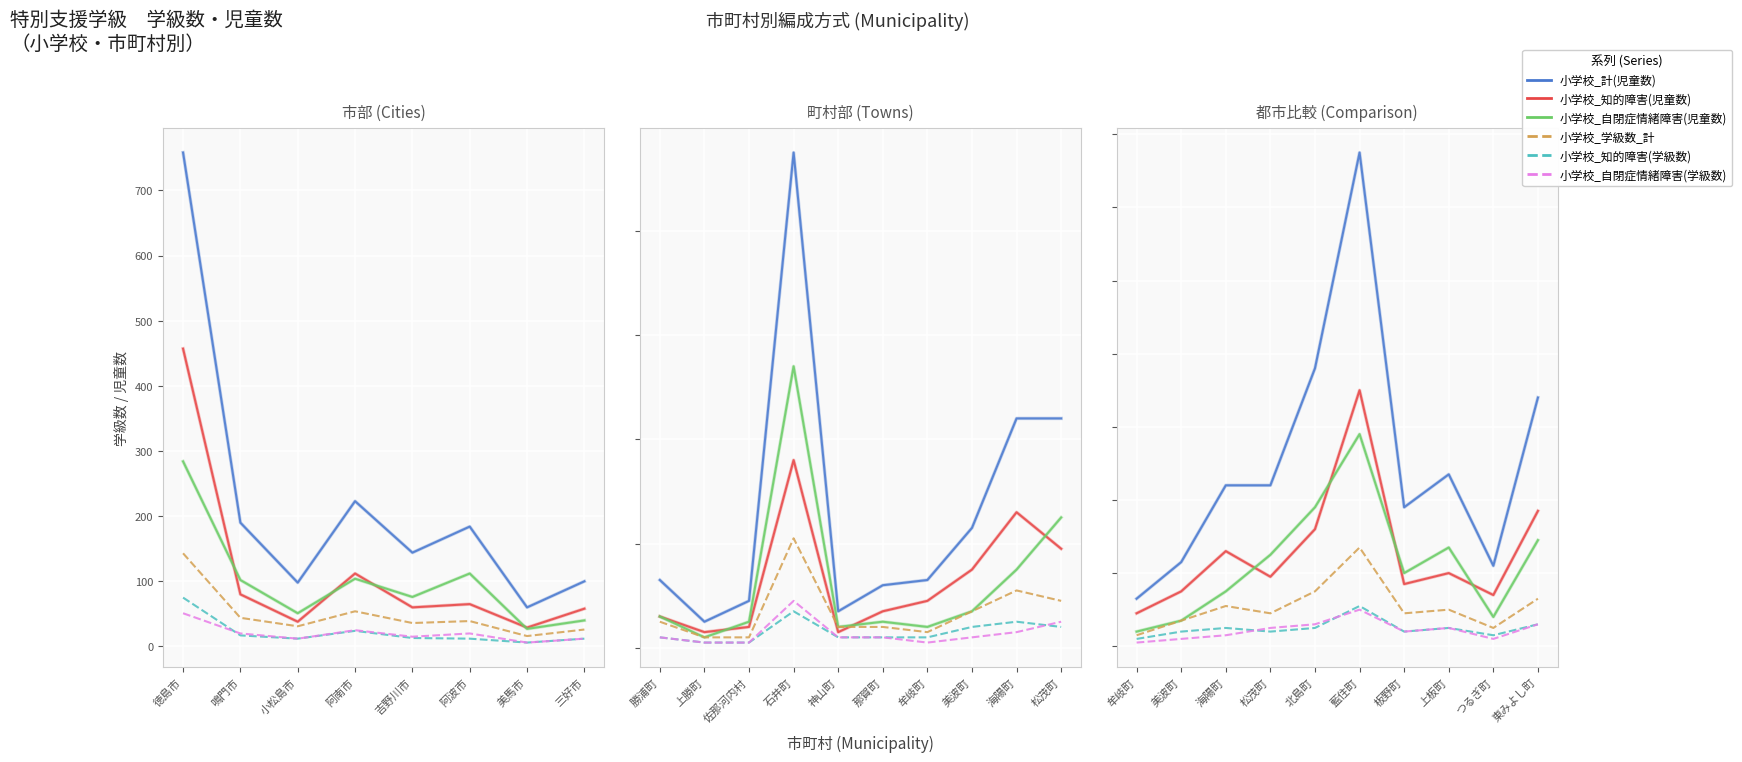

Read the 小学校_自閉症情緒障害(児童数) value at 吉野川市.

76